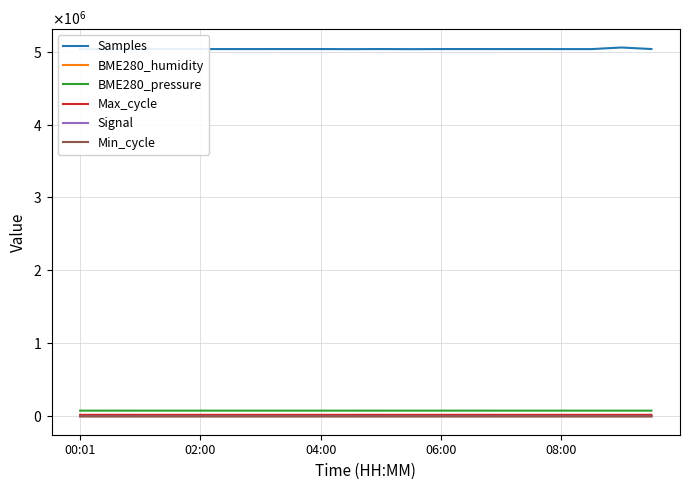

At which label does BME280_pressure reach its minimum?

00:01